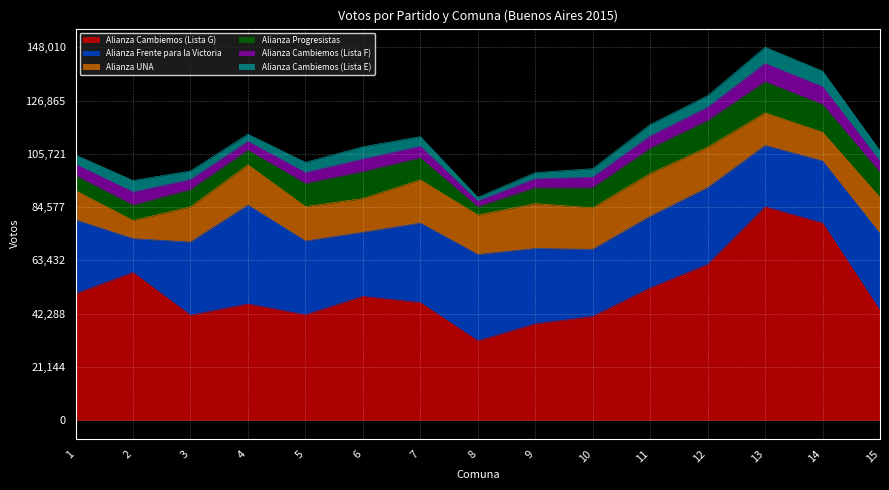

Does the chart display data point markers on the line(s)?

No